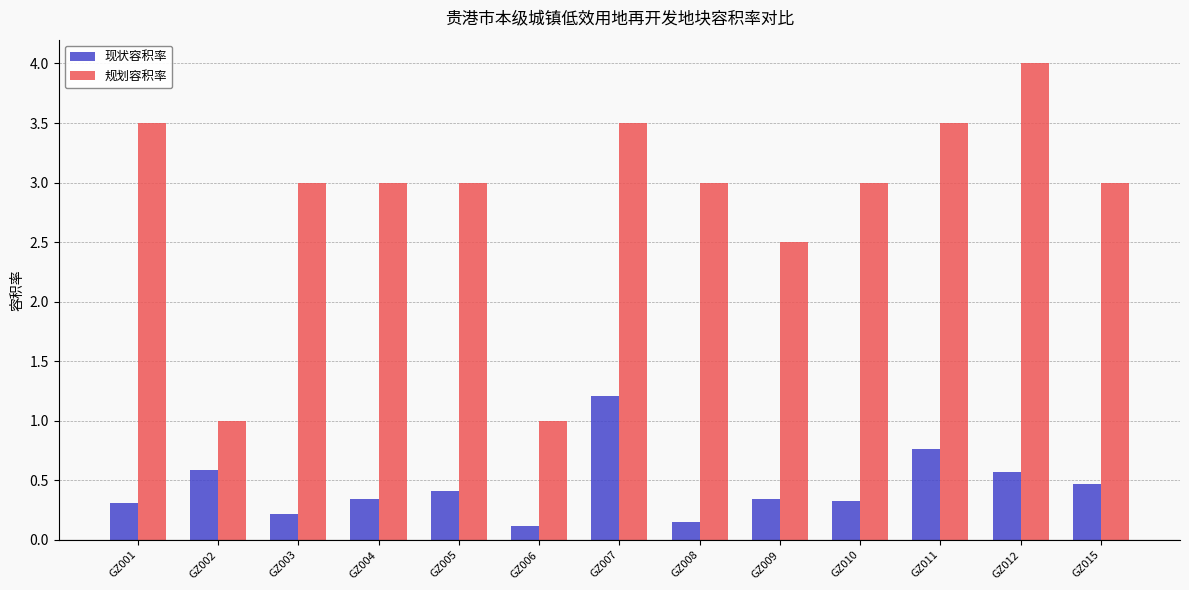

How many groups of bars are there?

13